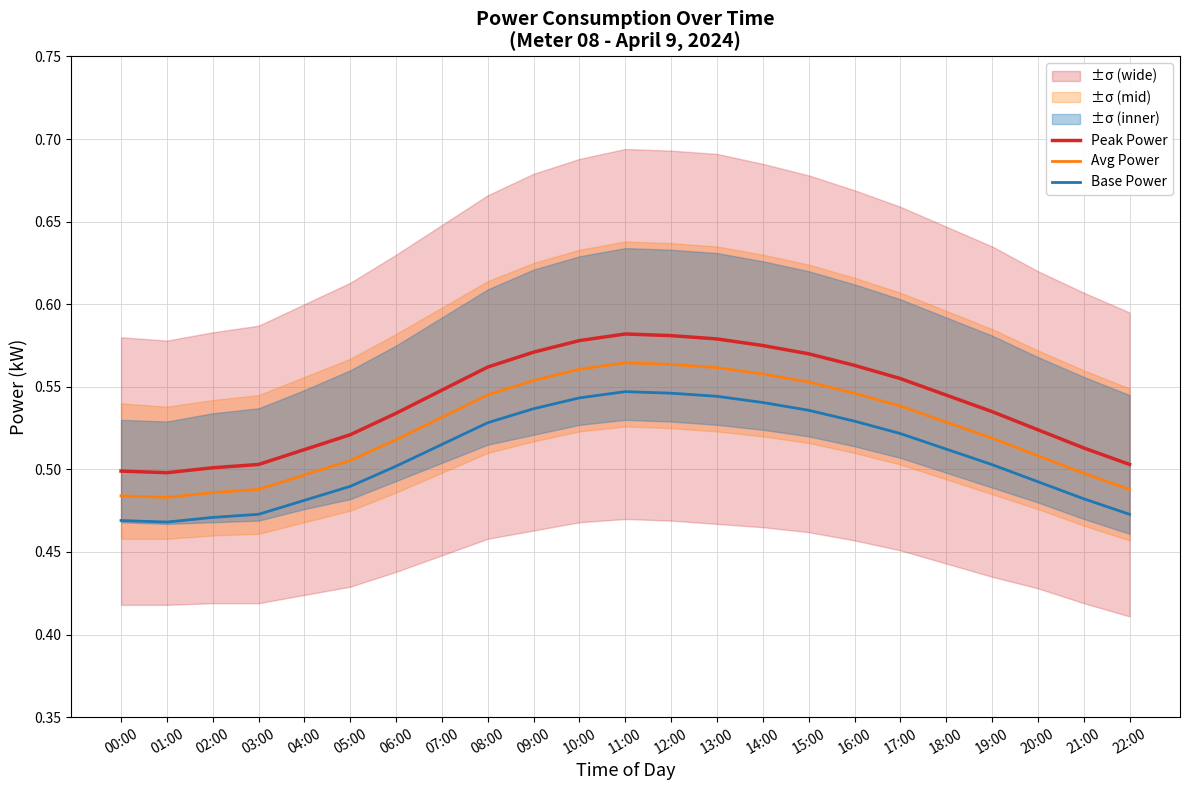

What is the highest value of the Base Power series?

0.5